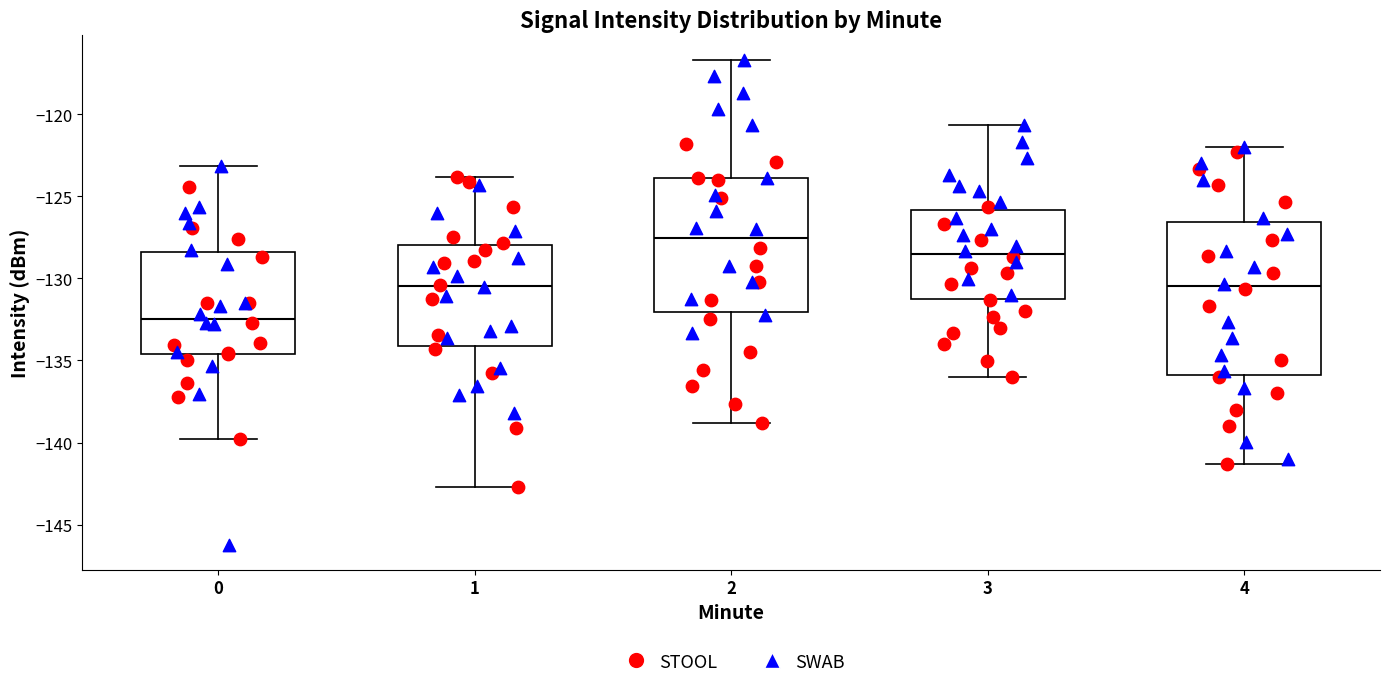

Reading left to right, transcribe this box plot: for each box, give where its median line is, the range the box spans, and where its two whiskers end, as read against the y-axis. The values are not printed on the chart, so give them approximately, as read against the axis.

0: median -132.5, box -134.5 to -128.5, whiskers -140.0 to -123.0
1: median -130.5, box -134.0 to -128.0, whiskers -142.5 to -124.0
2: median -127.5, box -132.0 to -124.0, whiskers -139.0 to -116.5
3: median -128.5, box -131.5 to -126.0, whiskers -136.0 to -120.5
4: median -130.5, box -136.0 to -126.5, whiskers -141.5 to -122.0